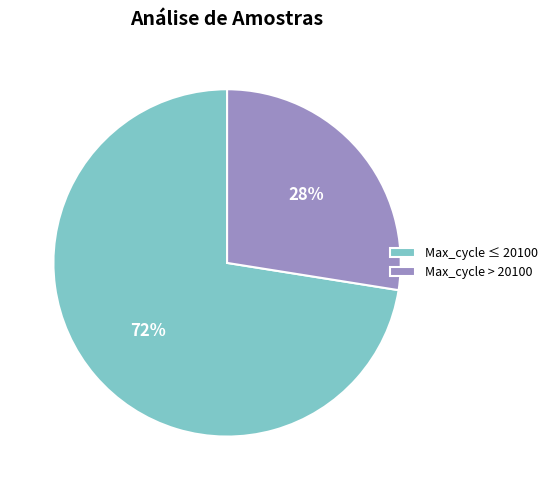

What is the ratio of the value at Max_cycle > 20100 to the value at Max_cycle ≤ 20100?

0.4